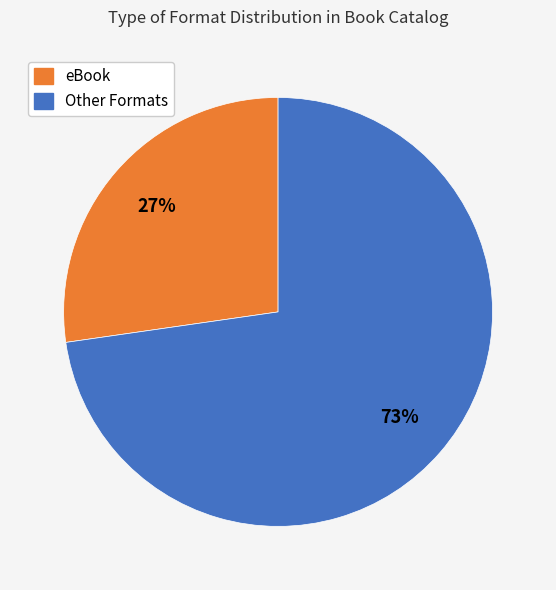

Which has a higher value, Other Formats or eBook?

Other Formats